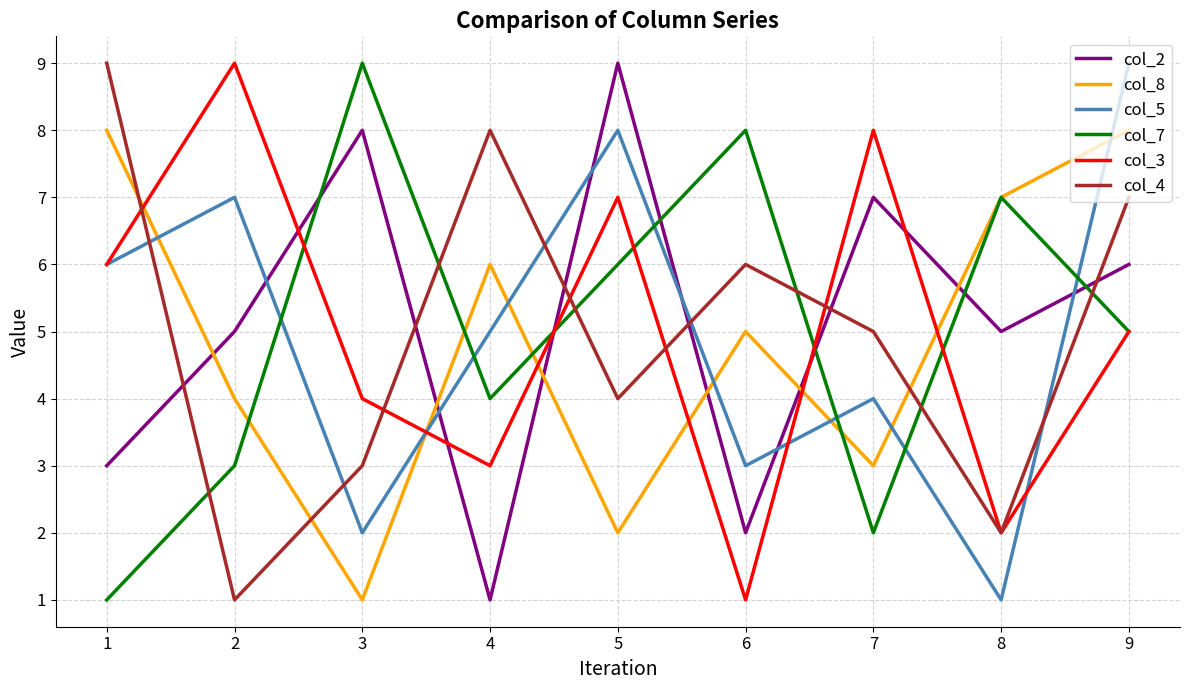

At which category is the sum across all series the highest?

9